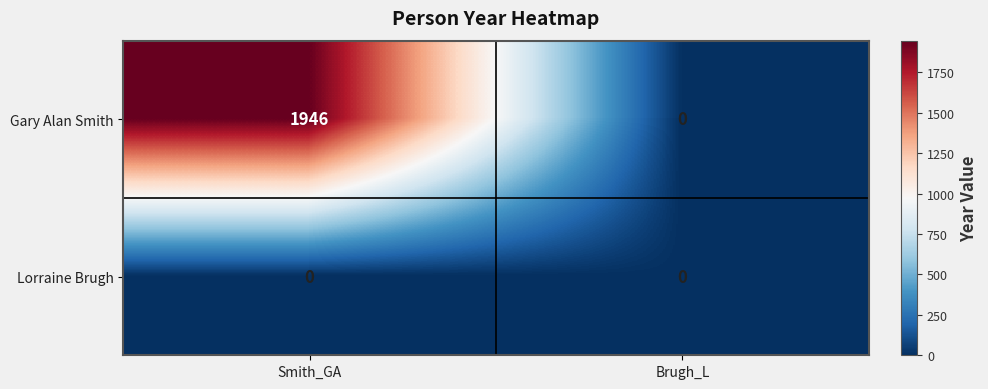

Reading left to right, extract all data points from this chart.

Gary Alan Smith: Smith_GA=1946	Brugh_L=0
Lorraine Brugh: Smith_GA=0	Brugh_L=0